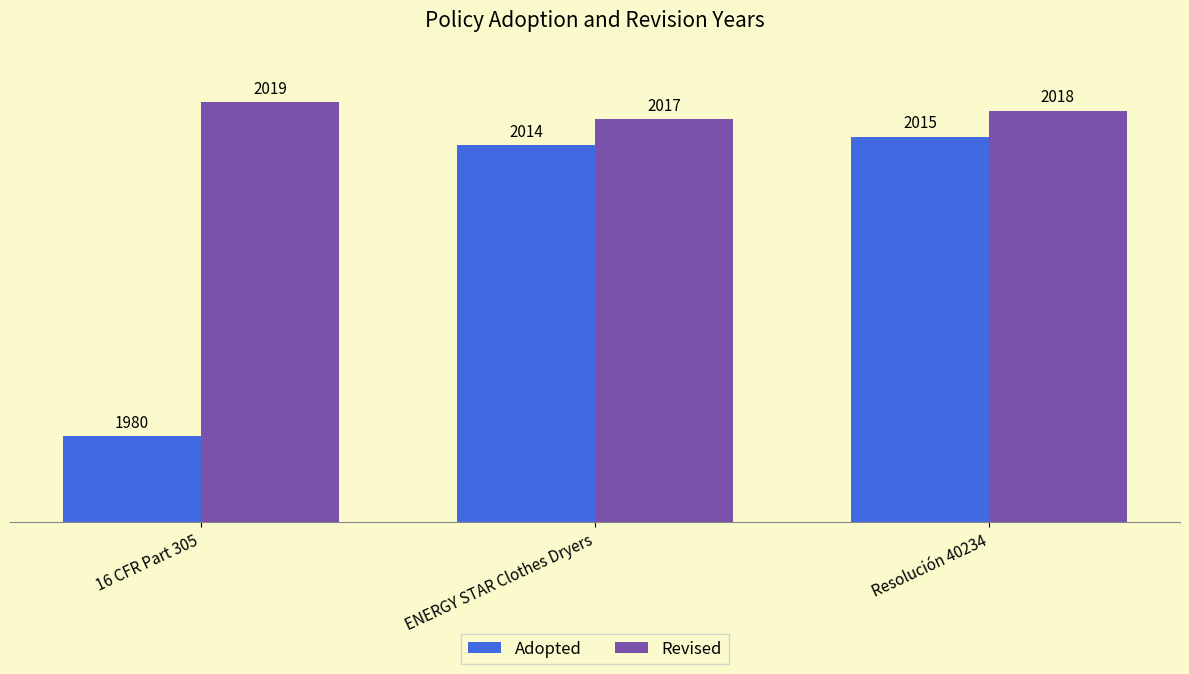

What is the maximum value shown in the chart?

2019